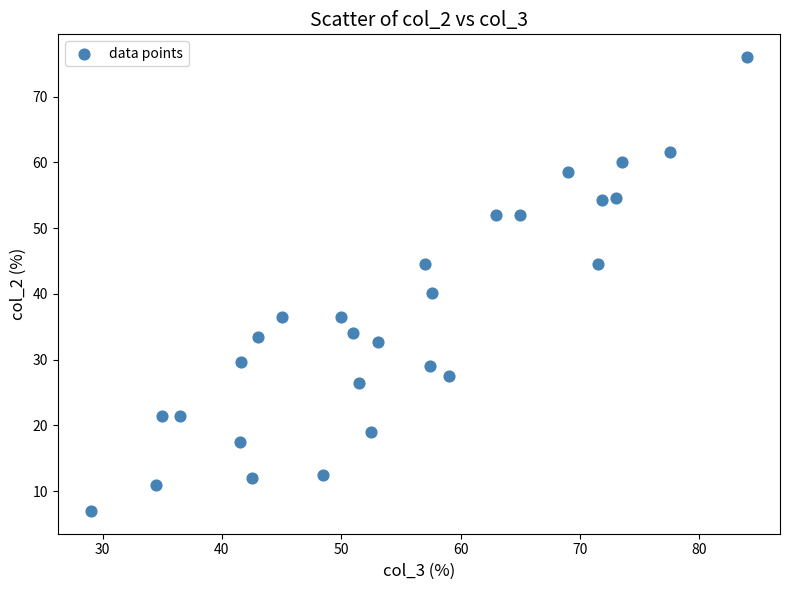

What Y value in the scatter plot is closest to 41?

40.2